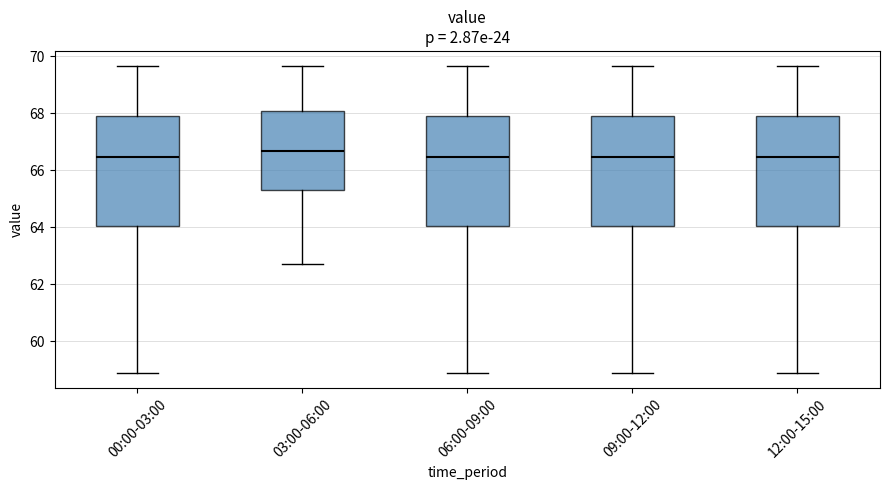

Reading left to right, read every box against the y-axis: the position of its median line, the range the box covers, and the ends of its whiskers. The values are not printed on the chart, so give them approximately, as read against the axis.

00:00-03:00: median 66.4, box 64.0 to 68.0, whiskers 58.8 to 69.6
03:00-06:00: median 66.6, box 65.4 to 68.0, whiskers 62.8 to 69.6
06:00-09:00: median 66.4, box 64.0 to 68.0, whiskers 58.8 to 69.6
09:00-12:00: median 66.4, box 64.0 to 68.0, whiskers 58.8 to 69.6
12:00-15:00: median 66.4, box 64.0 to 68.0, whiskers 58.8 to 69.6